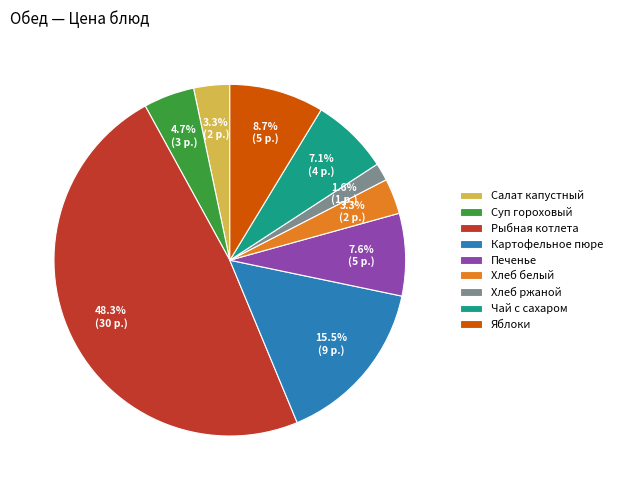

To the nearest percent, what portion does Хлеб белый represent?

3%